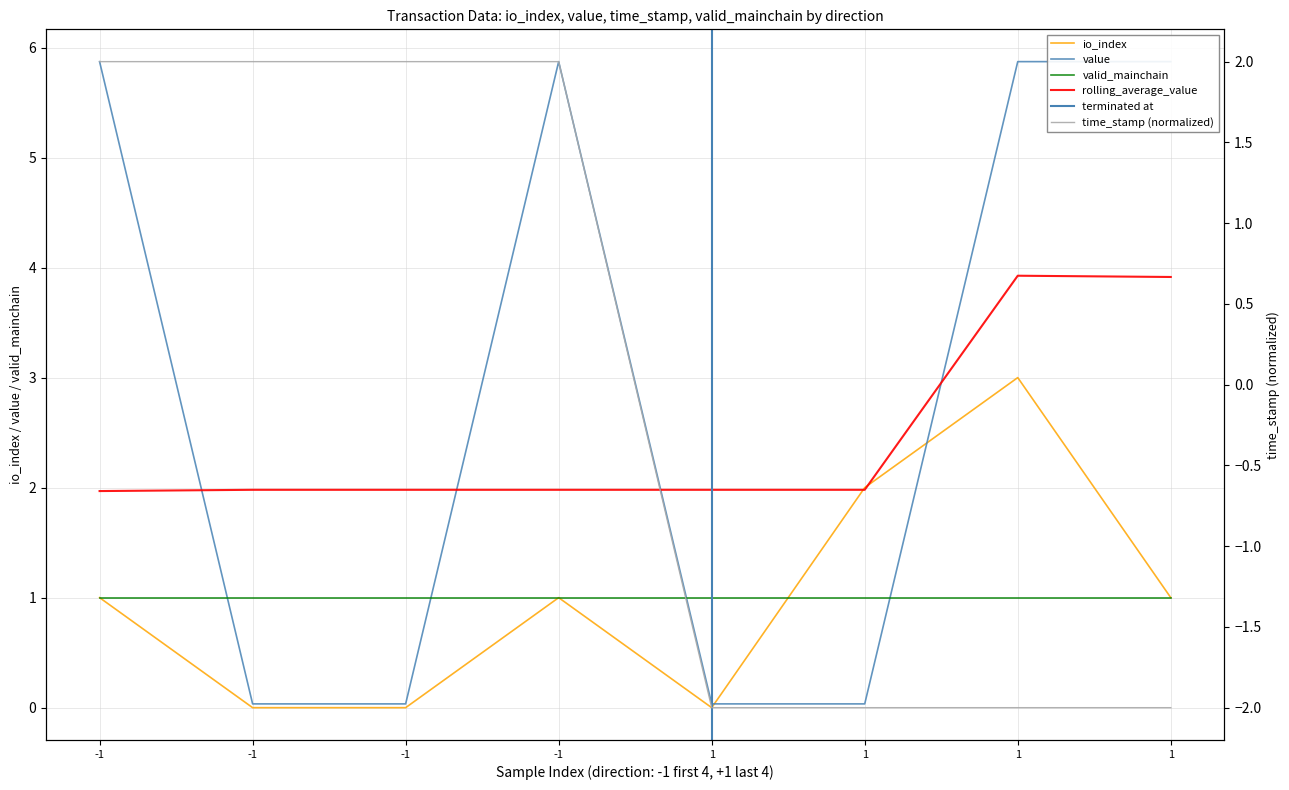

What is the difference between the maximum and minimum values in the time_stamp series?

4.0